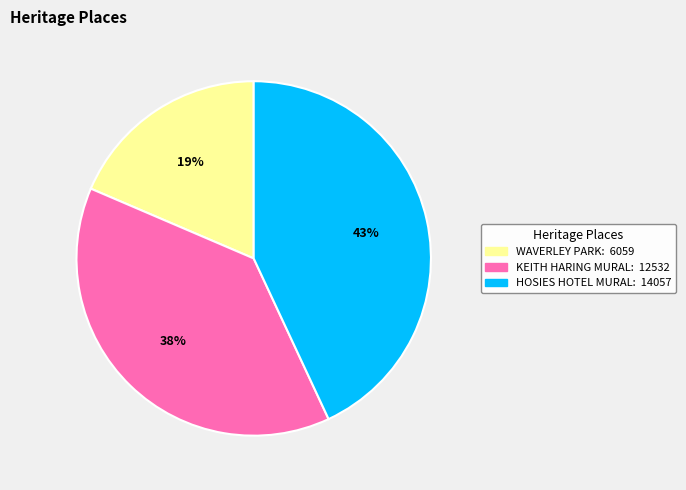

To the nearest percent, what is the difference between the largest and smallest slice percentages?

24%